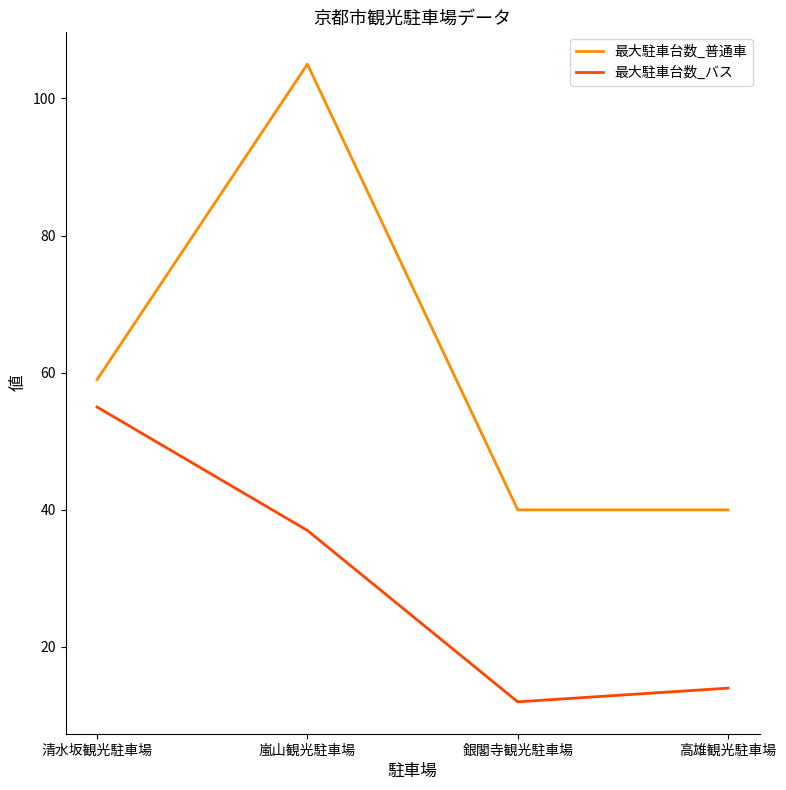

True or false: 最大駐車台数_普通車 has a value of 40 at 銀閣寺観光駐車場.

True